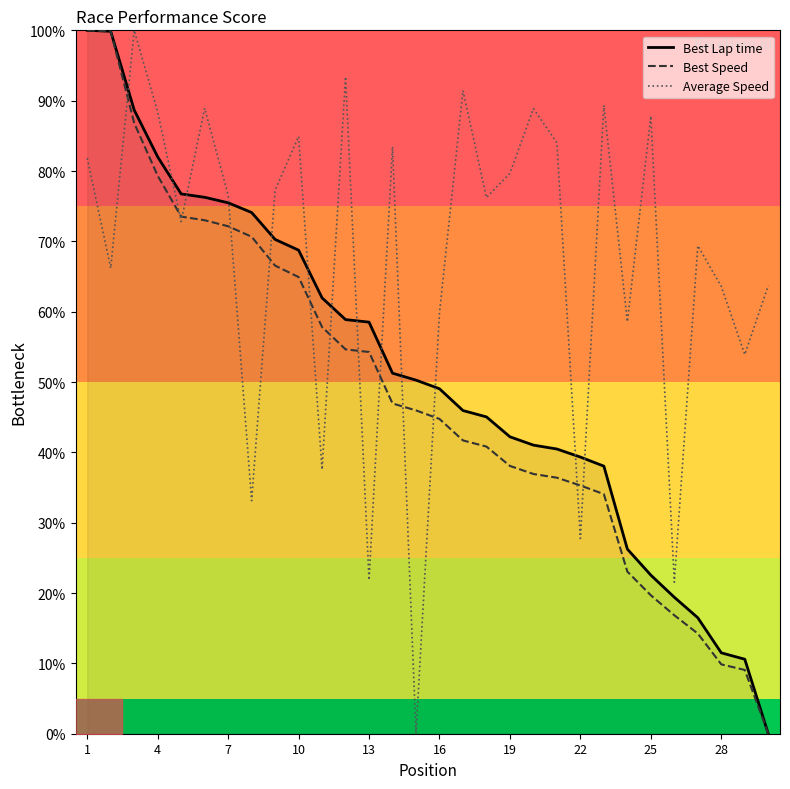

Which series has the largest total across all categories?

Average Speed